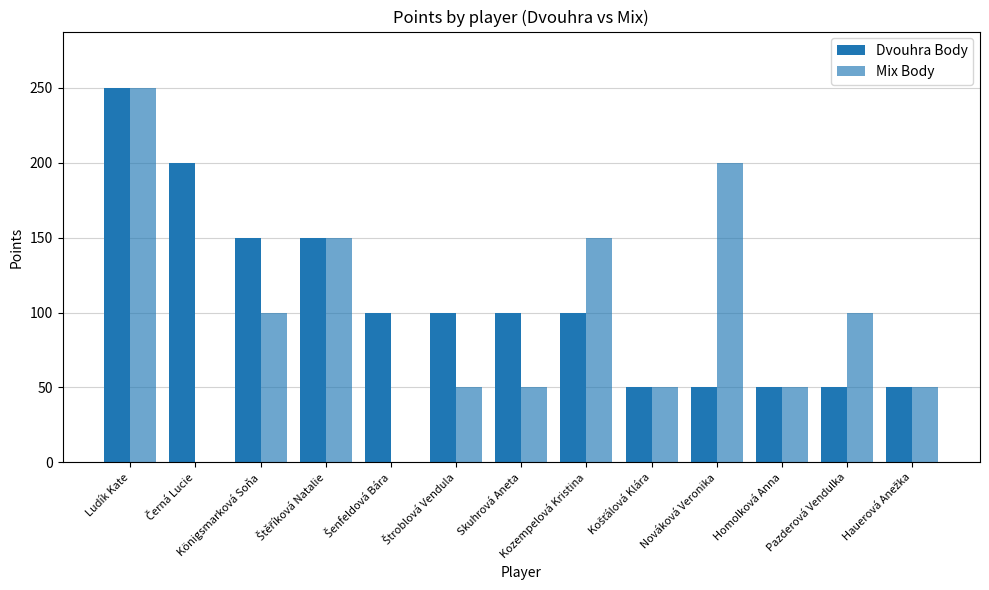

Rank the series by their maximum value, from lowest to highest.

Dvouhra Body, Mix Body